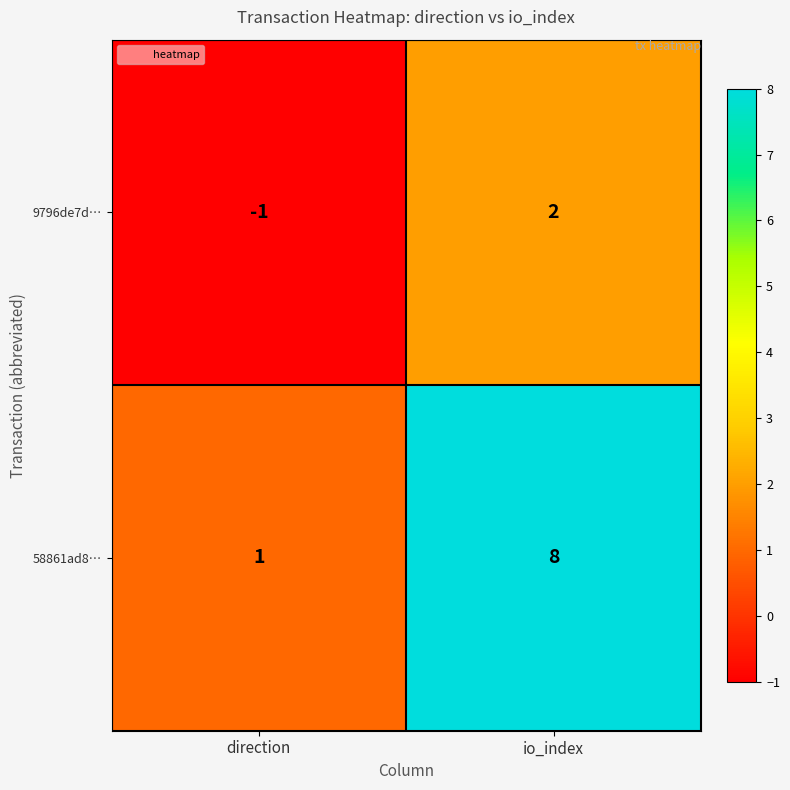

True or false: 58861ad8… has a value of 3 at io_index.

False